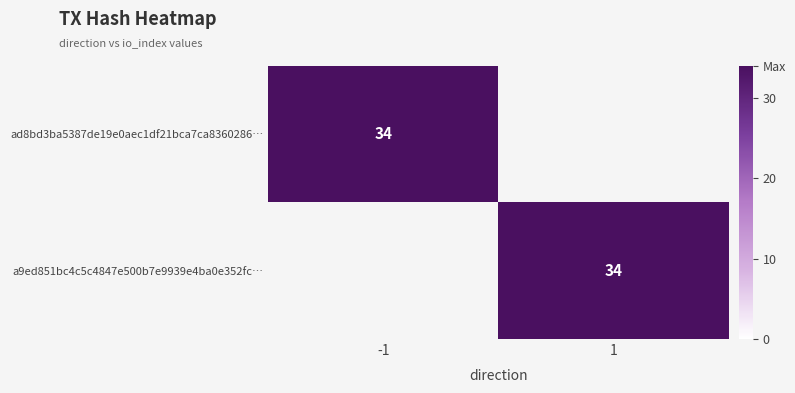

Which series has the widest spread of values?

ad8bd3ba5387de19e0aec1df21bca7ca8360286